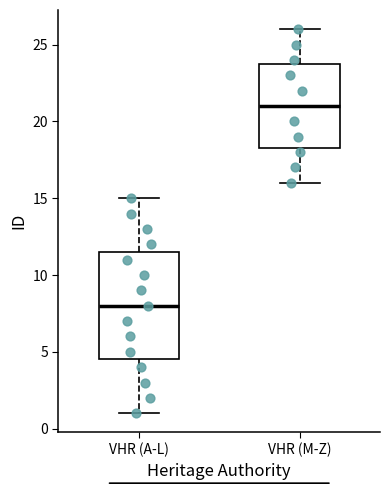

Which box is the tallest, from its lower edge to its upper edge?

VHR (A-L)